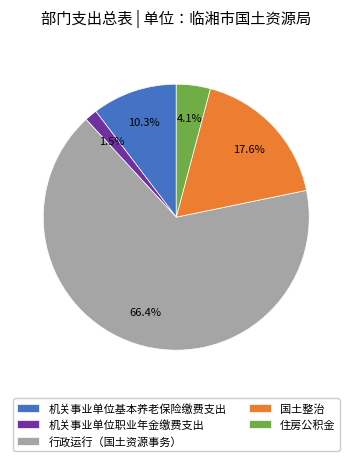

Do 国土整治 and 行政运行（国土资源事务） together represent more than half of the pie?

Yes